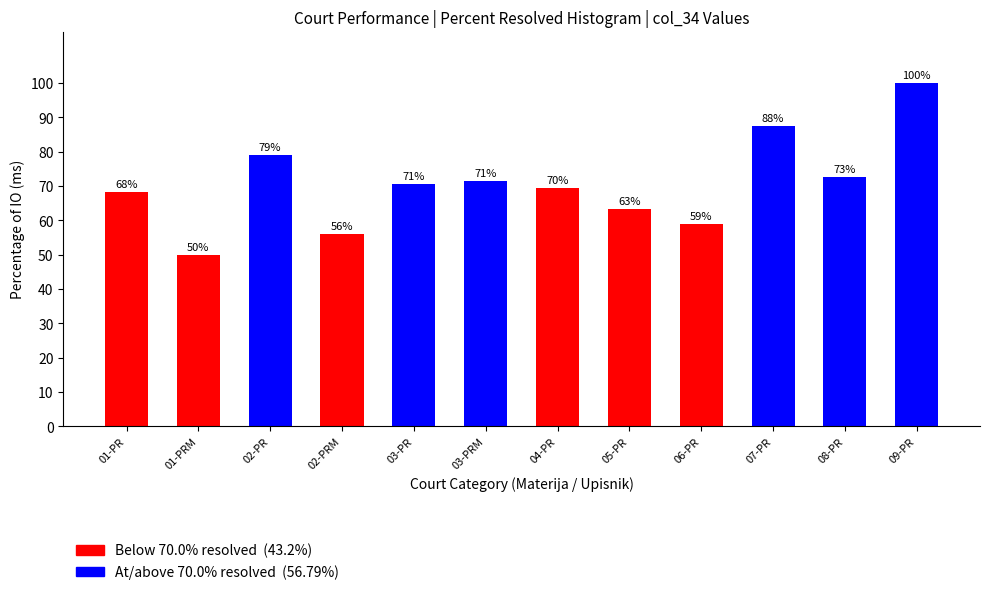

True or false: the data shows 58.9 at 06-PR.

True